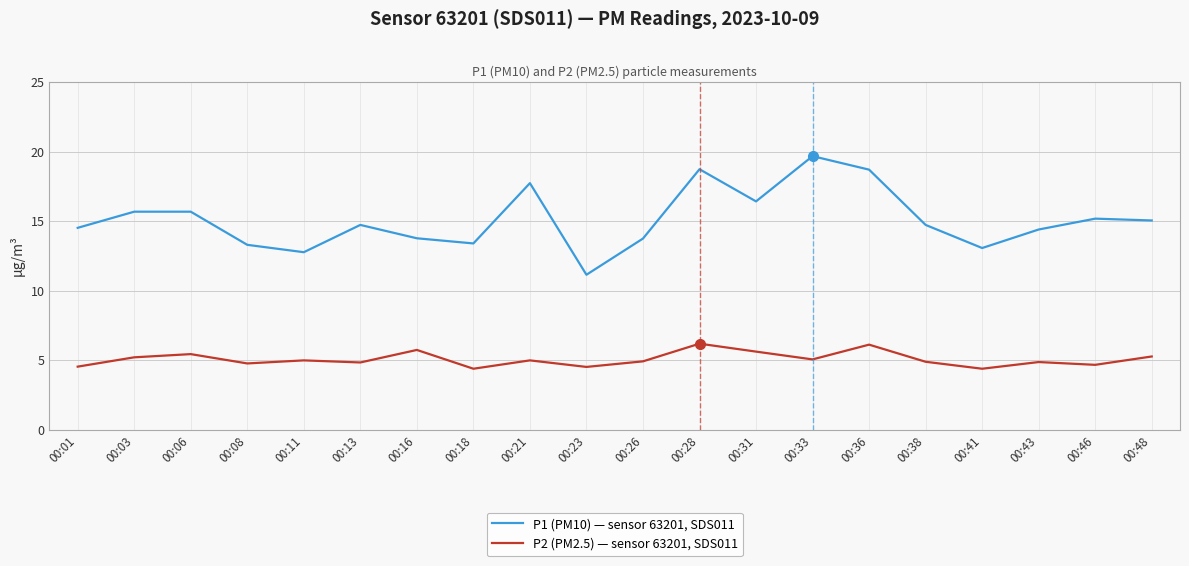

The P2 (PM2.5) — sensor 63201, SDS011 series shows 6.1 at 00:36. True or false?

True